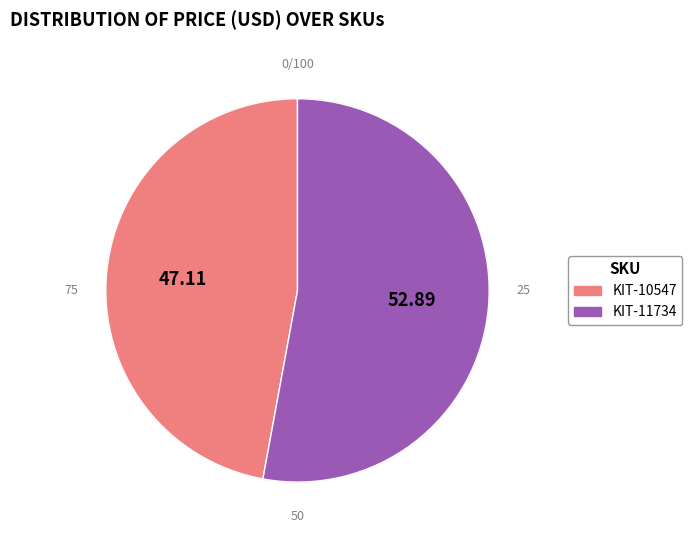

Which slice is the smallest?

KIT-10547